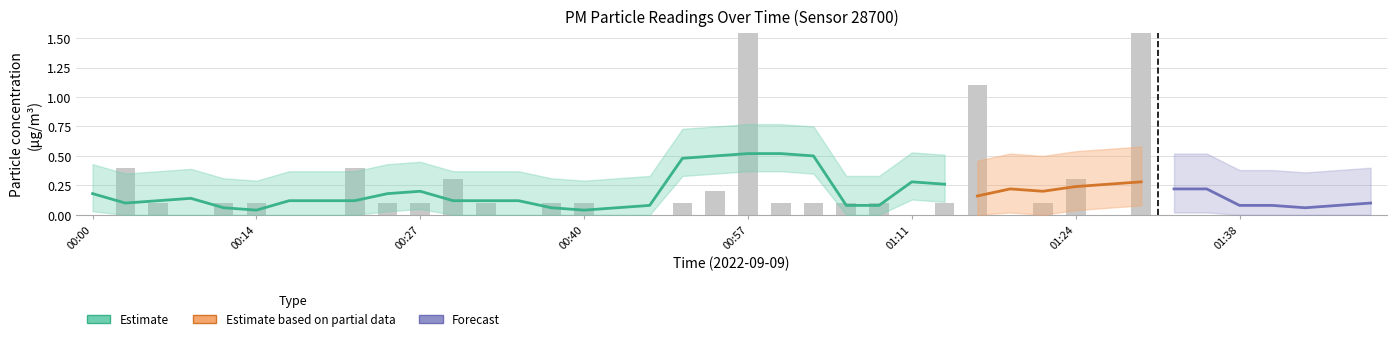

Does the chart contain stacked bars?

No